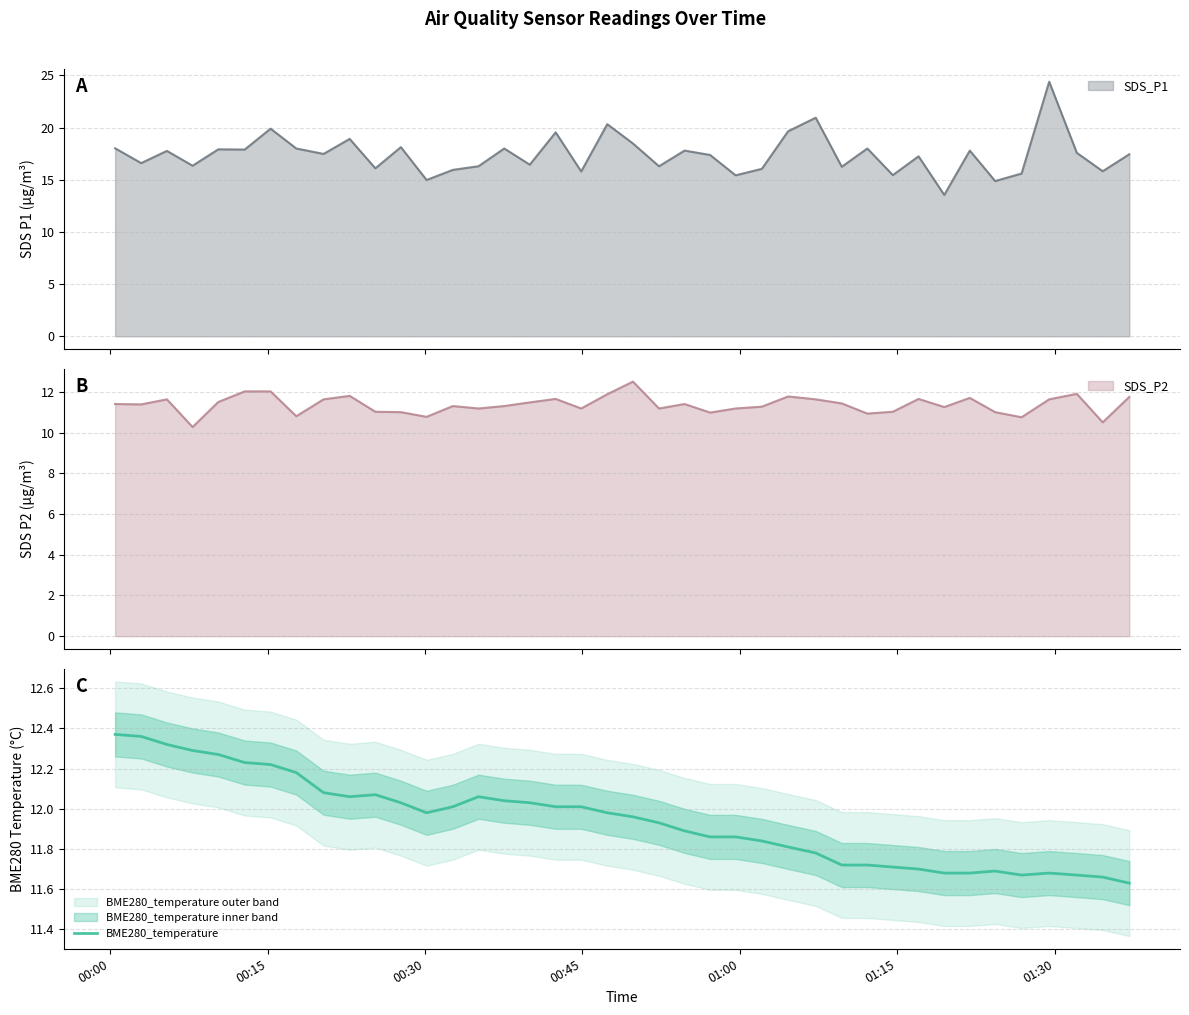

What is the lowest value of the SDS_P1 series?

13.6